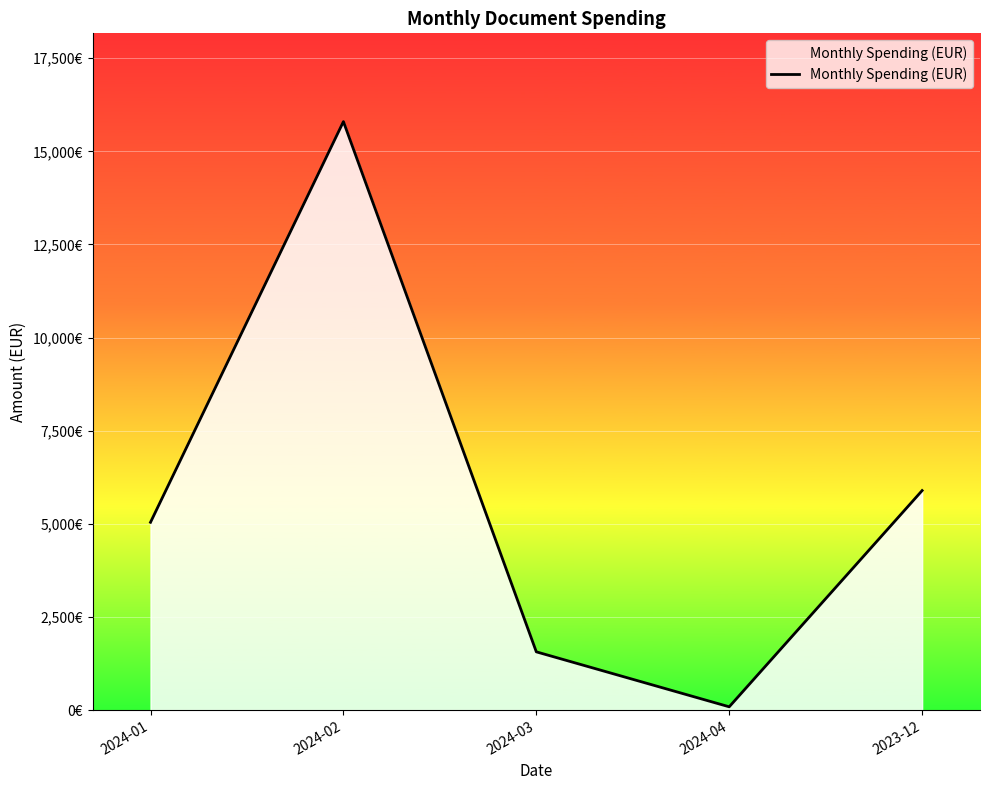

What is the maximum value shown in the chart?

15799.9